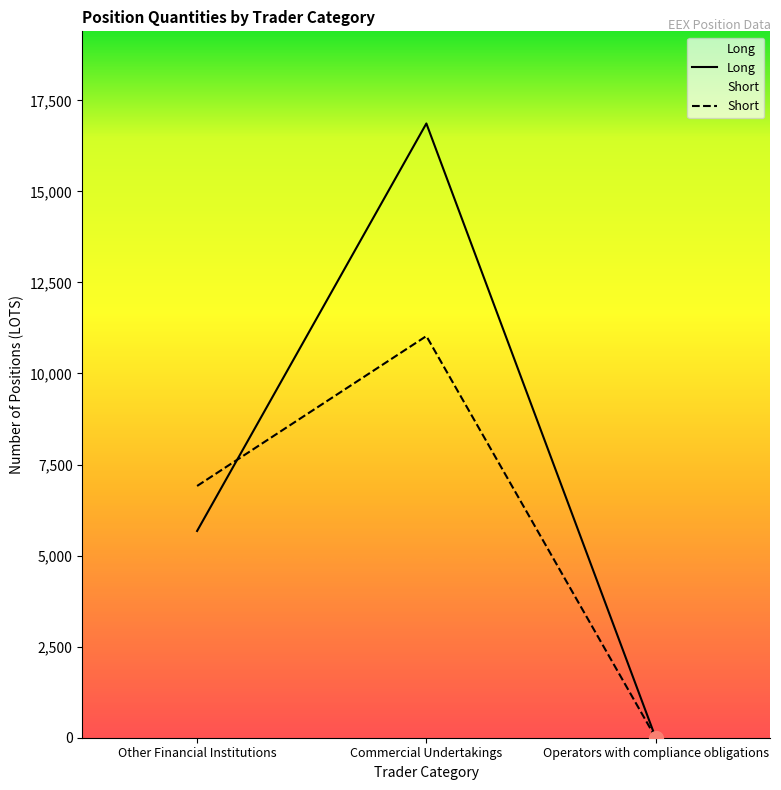

Which has a higher value, Commercial Undertakings or Other Financial Institutions?

Commercial Undertakings